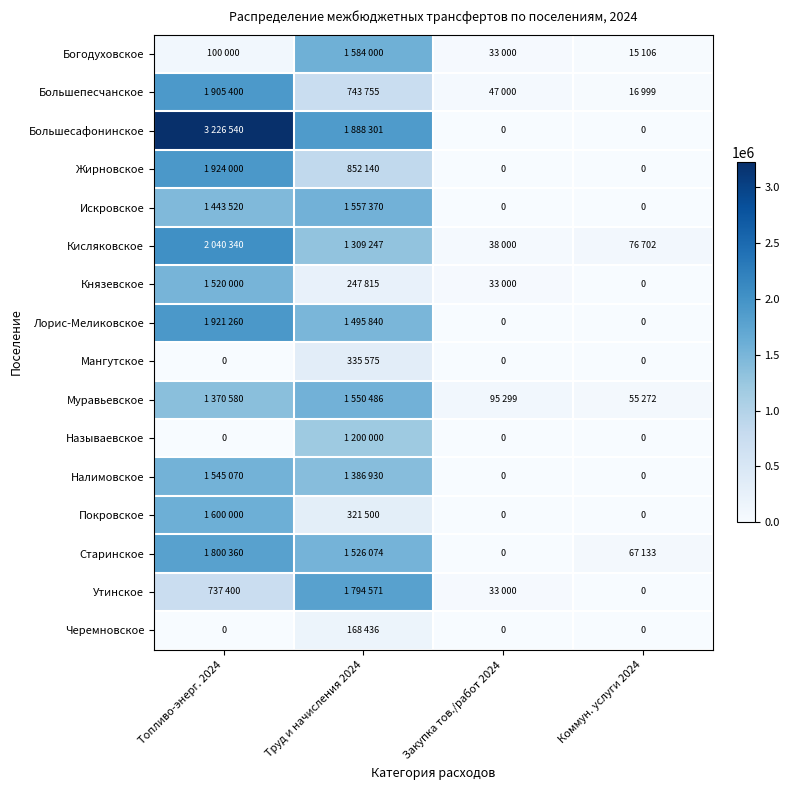

List the series in order of their peak value, lowest first.

Черемновское, Мангутское, Называевское, Князевское, Налимовское, Муравьевское, Искровское, Богодуховское, Покровское, Утинское, Старинское, Большепесчанское, Лорис-Меликовское, Жирновское, Кисляковское, Большесафонинское